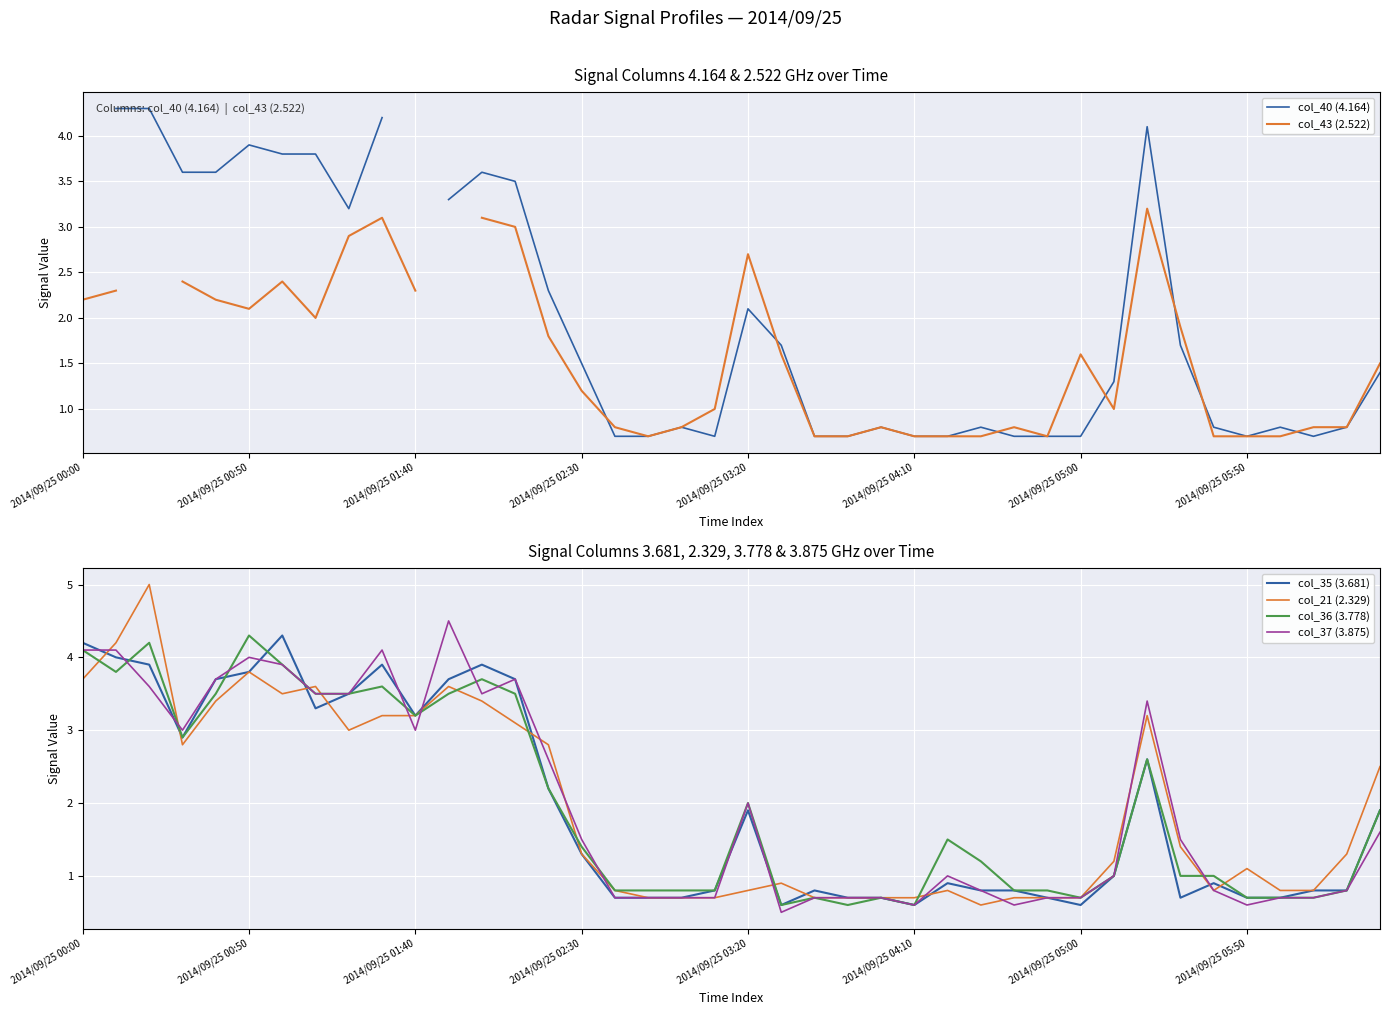

True or false: col_21 (2.329) has more than 0 interior local peaks.

True